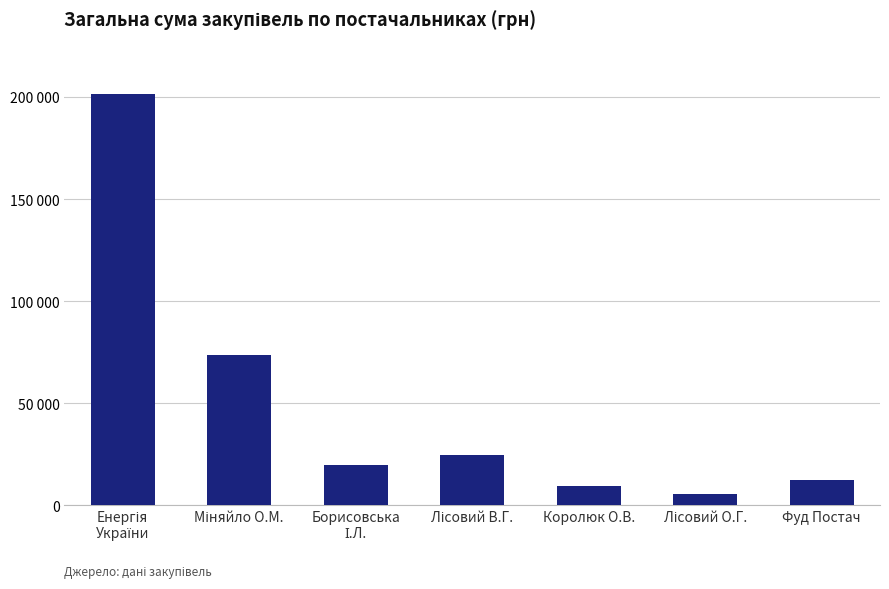

What is the minimum value shown in the chart?

5499.4